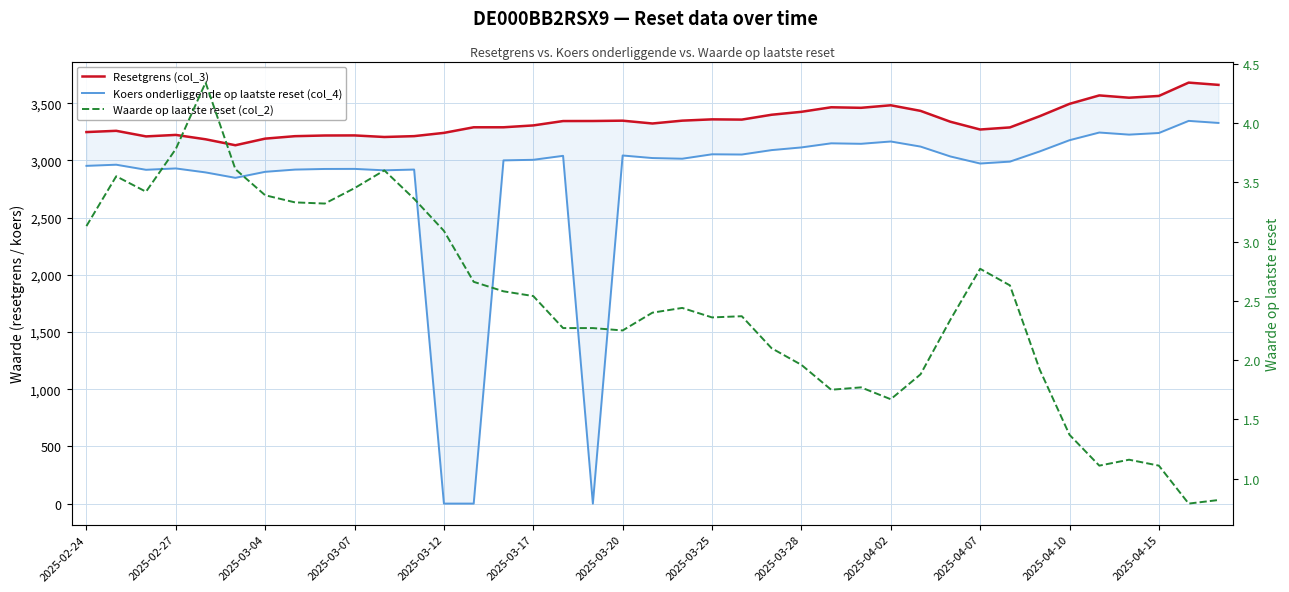

What is the spread (max minus min) of values at 2025-02-27?

3219.9